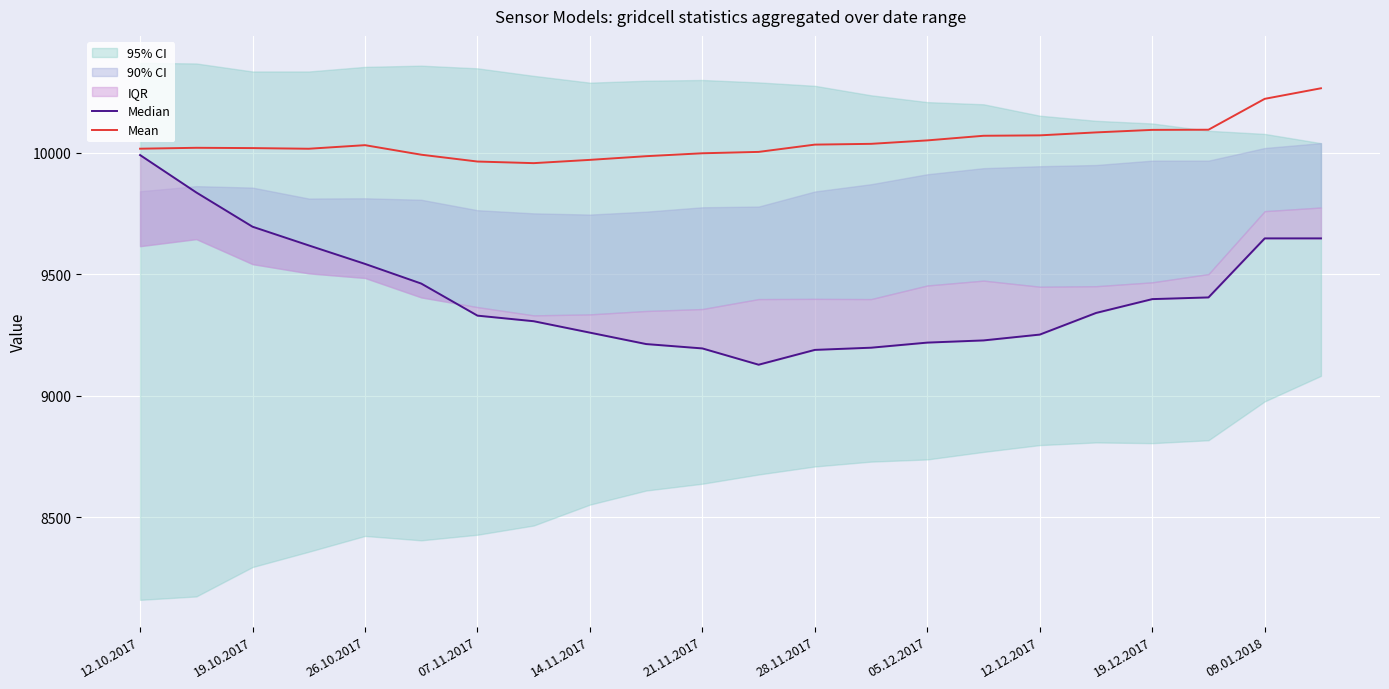

What is the minimum value for Mean?

9957.7